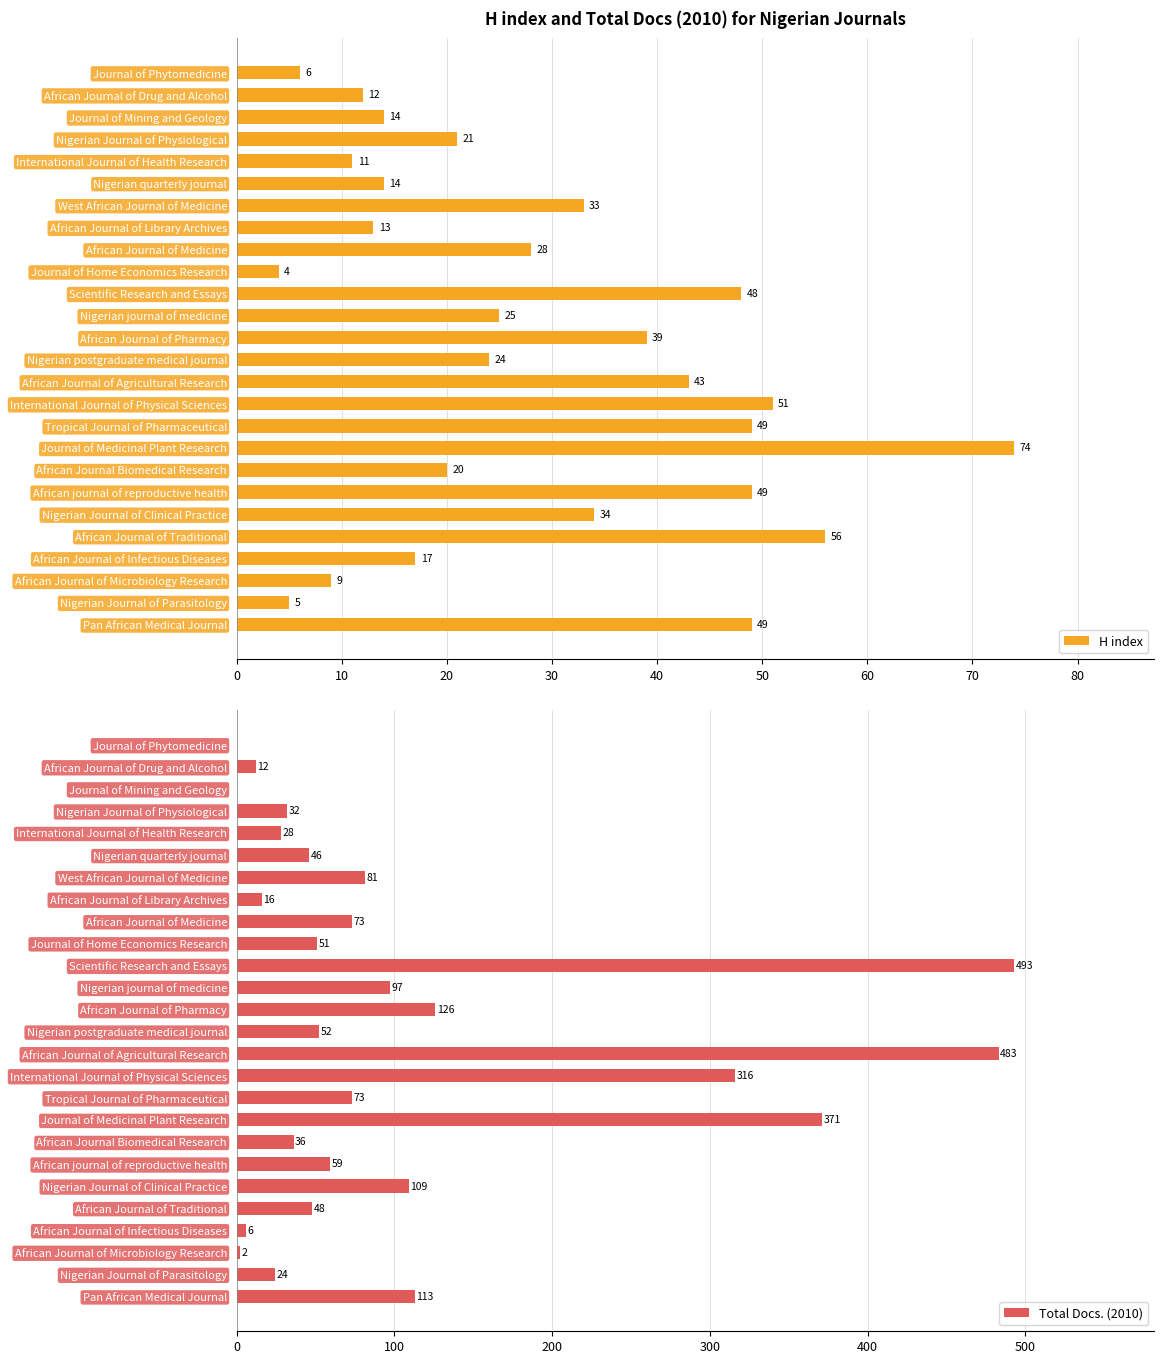

How many groups of bars are there?

26